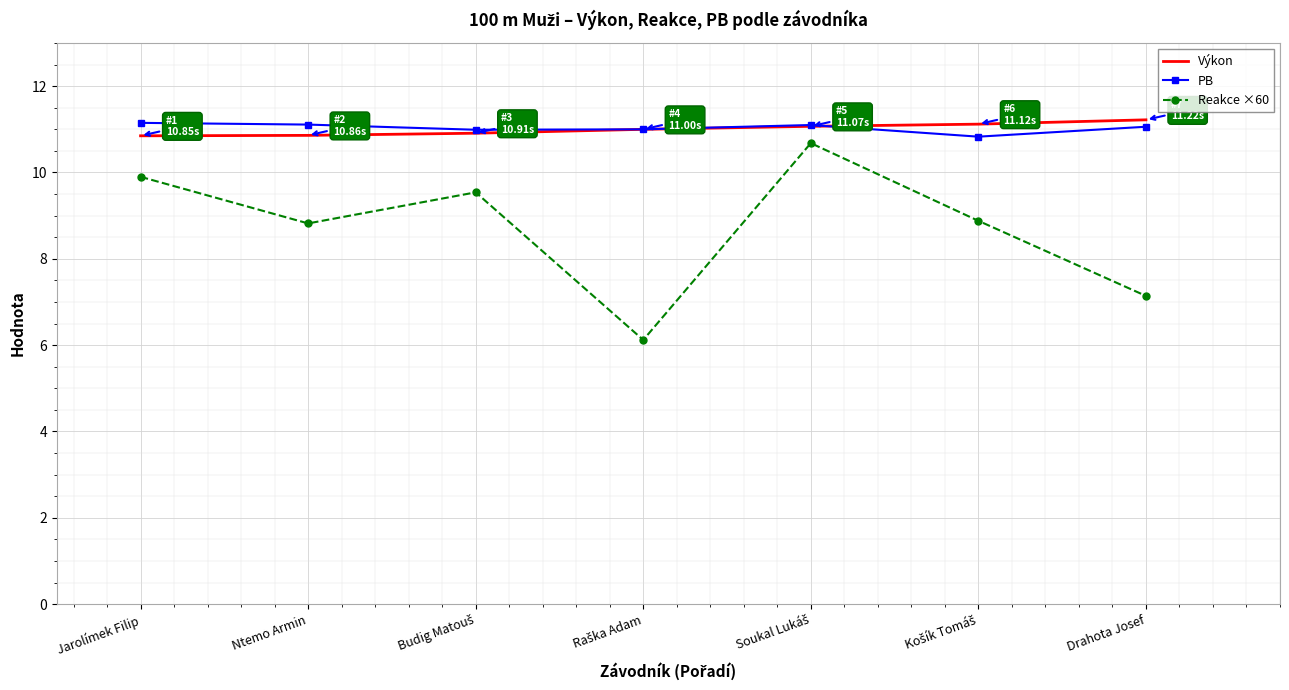

True or false: PB has a value of 11.2 at Jarolímek Filip.

True